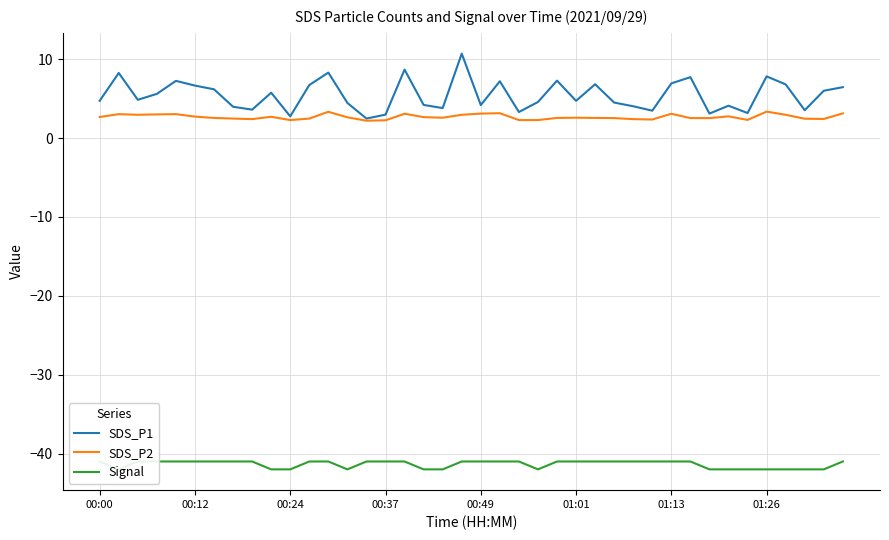

The SDS_P1 series shows 2.1 at 01:26. True or false?

False